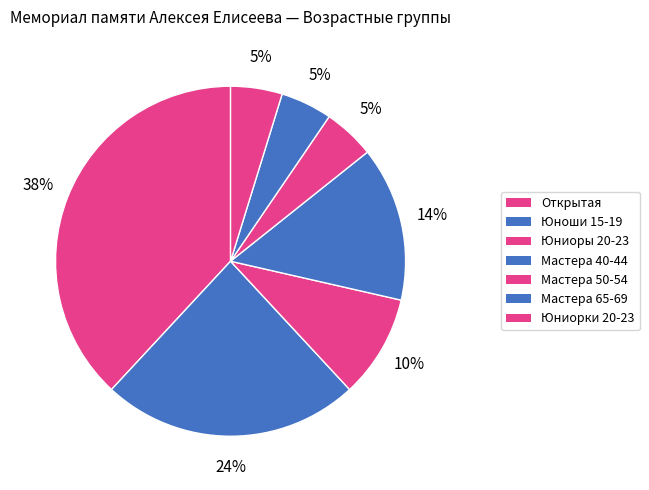

How many segments does this pie chart have?

7